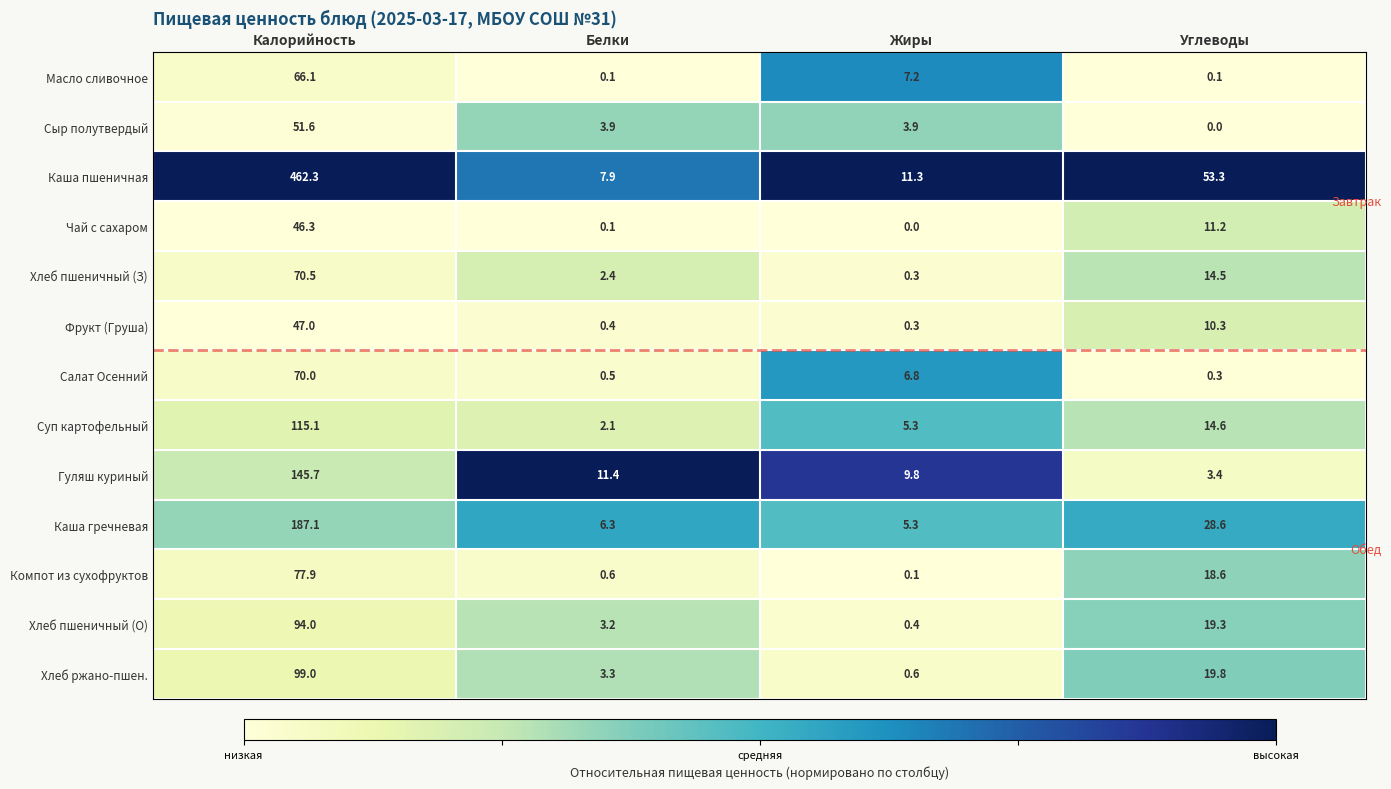

What is the sum of all Каша пшеничная values?

534.8